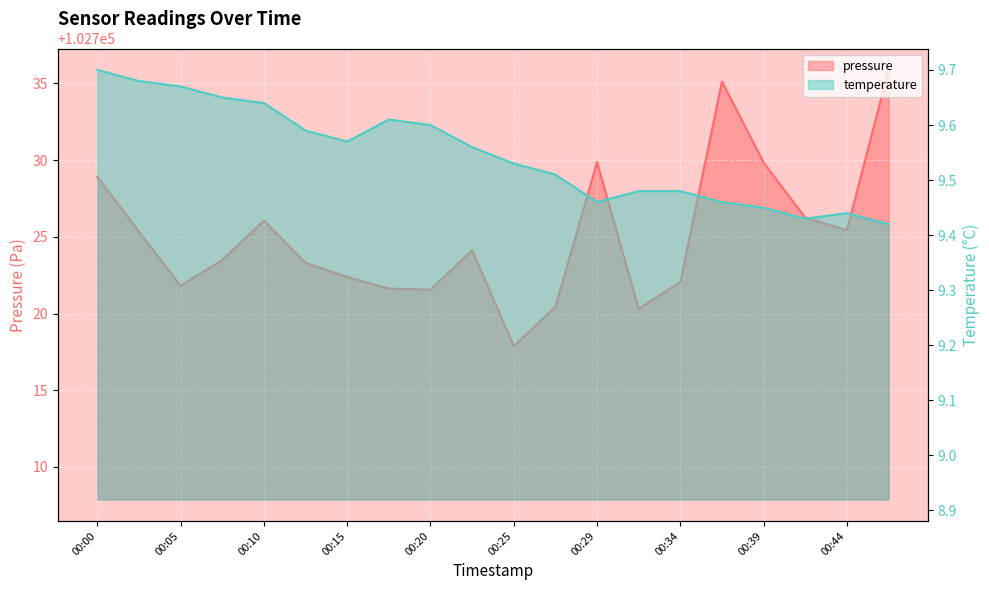

At which label is temperature closest to 9?

00:46